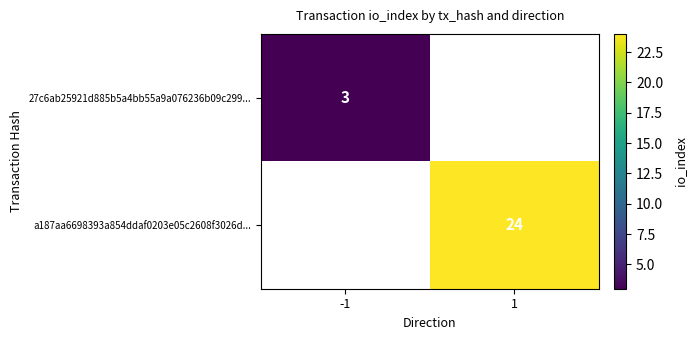

True or false: a187aa6698393a854ddaf0203e05c2608f3026d... has a value of 24 at 1.

True